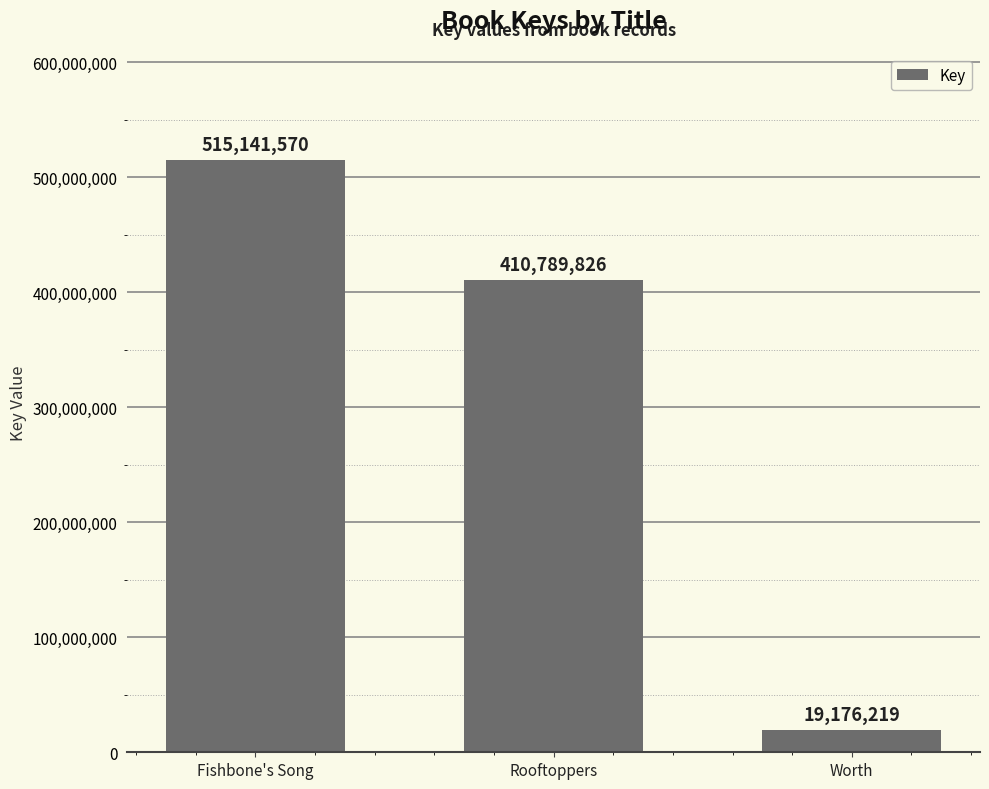

Which category has the lowest value across all series?

Worth